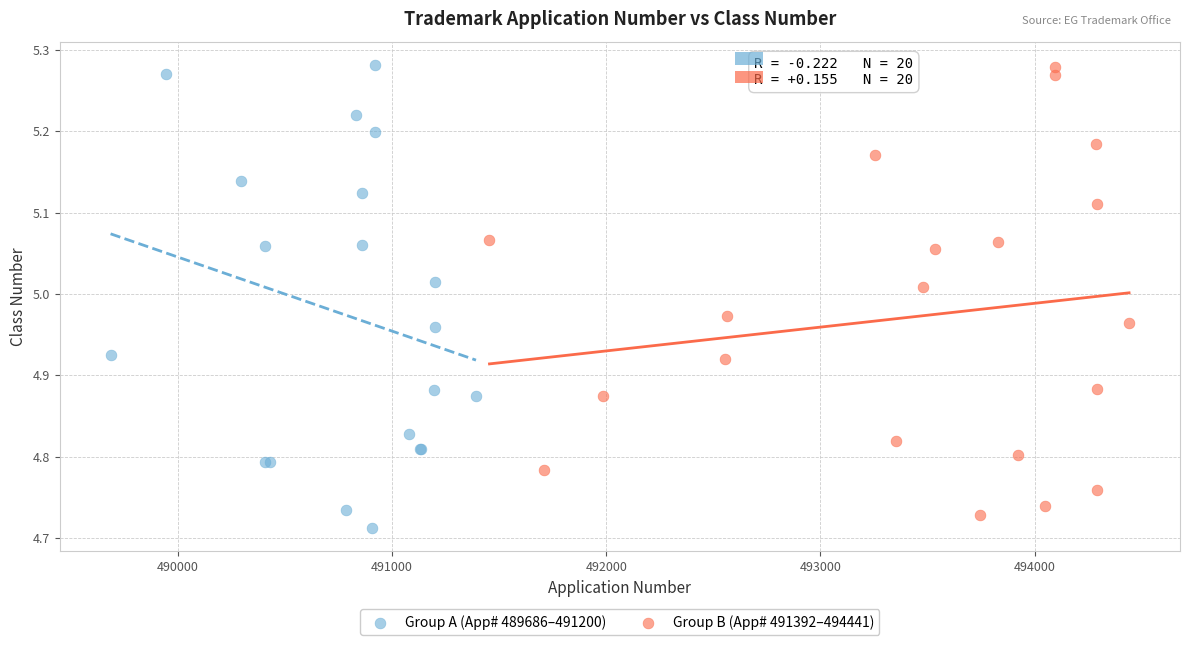

Which series contains the lowest Y value?

Group A (App# 489686–491200)